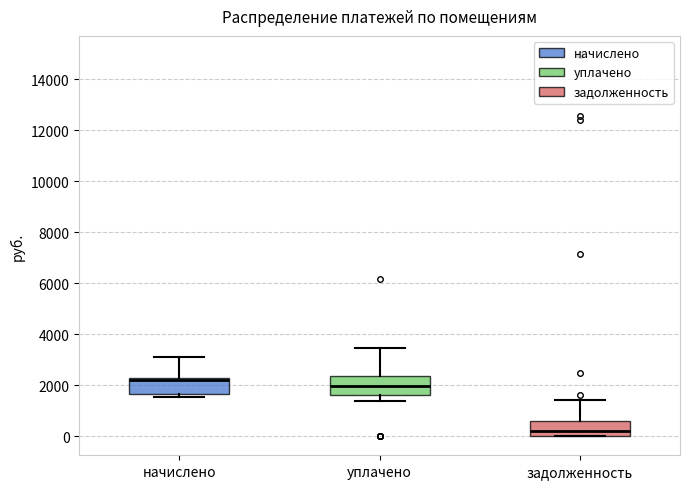

Where is the upper edge of the box for уплачено on the y-axis? The values are not printed on the chart, so give them approximately, as read against the axis.

2400